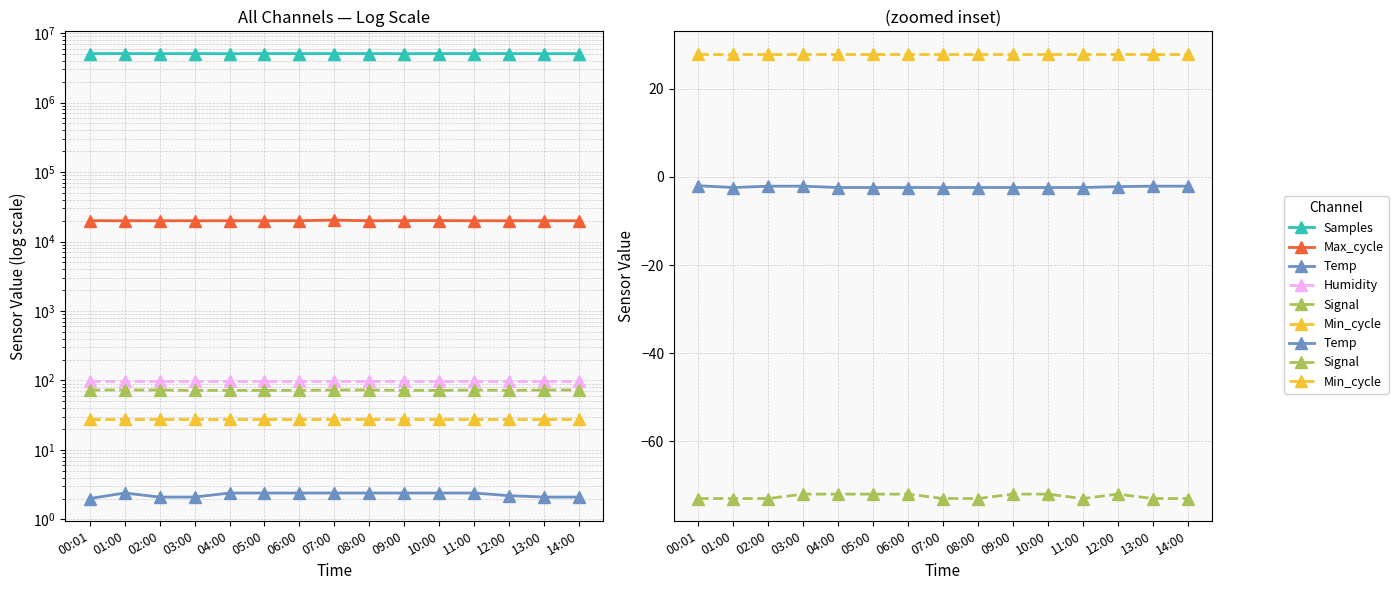

The value of Temp at 12:00 is -2.2. True or false?

True